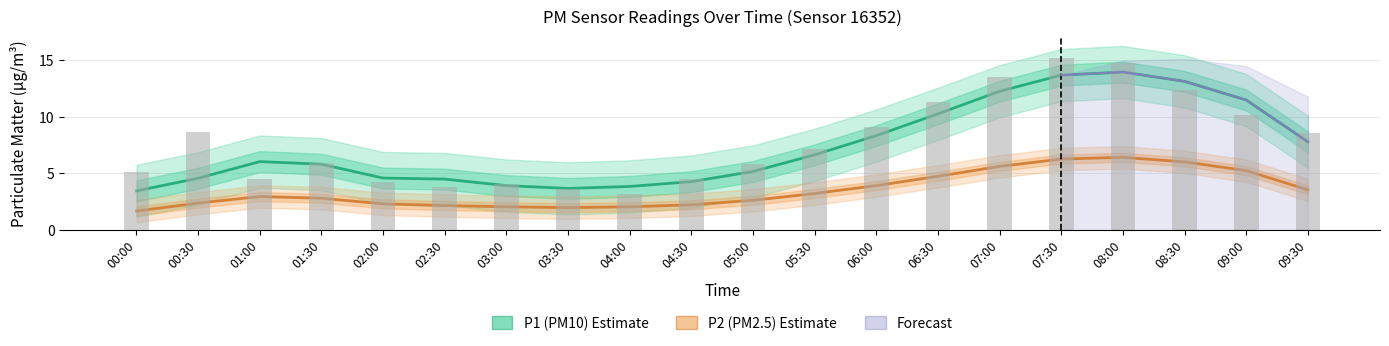

Reading left to right, extract all data points from this chart.

P1 (PM10): 00:00=3.5	00:30=4.6	01:00=6.0	01:30=5.8	02:00=4.6	02:30=4.5	03:00=3.9	03:30=3.7	04:00=3.8	04:30=4.3	05:00=5.2	05:30=6.7	06:00=8.4	06:30=10.3	07:00=12.3	07:30=13.7	08:00=14.0	08:30=13.1	09:00=11.5	09:30=7.8
P2 (PM2.5): 00:00=1.7	00:30=2.4	01:00=3.0	01:30=2.8	02:00=2.3	02:30=2.2	03:00=2.0	03:30=2.0	04:00=2.0	04:30=2.2	05:00=2.6	05:30=3.2	06:00=3.9	06:30=4.8	07:00=5.6	07:30=6.3	08:00=6.4	08:30=6.0	09:00=5.2	09:30=3.6